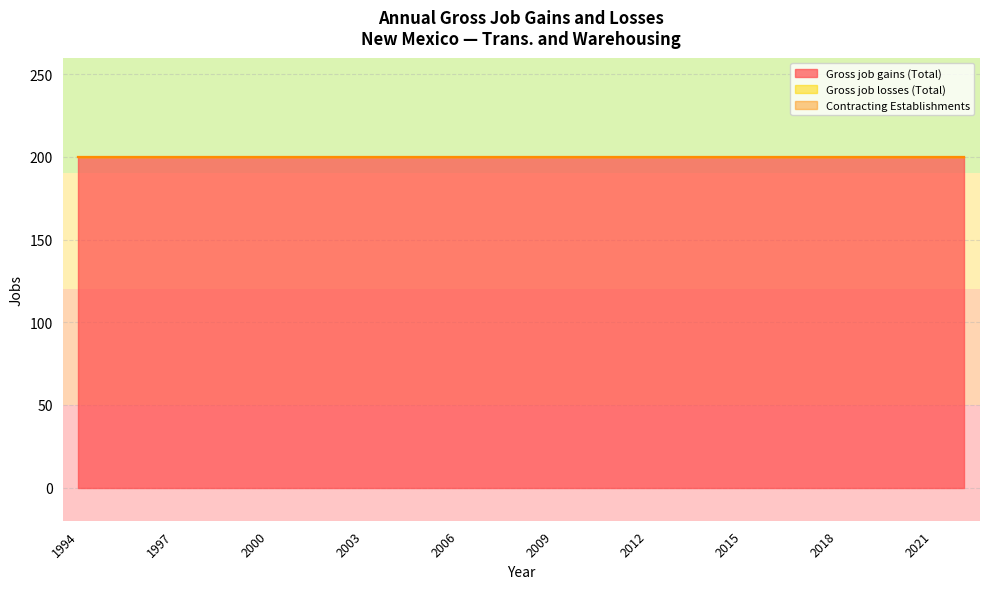

True or false: Gross job losses (Total) has more than 0 points higher than both neighbors.

False